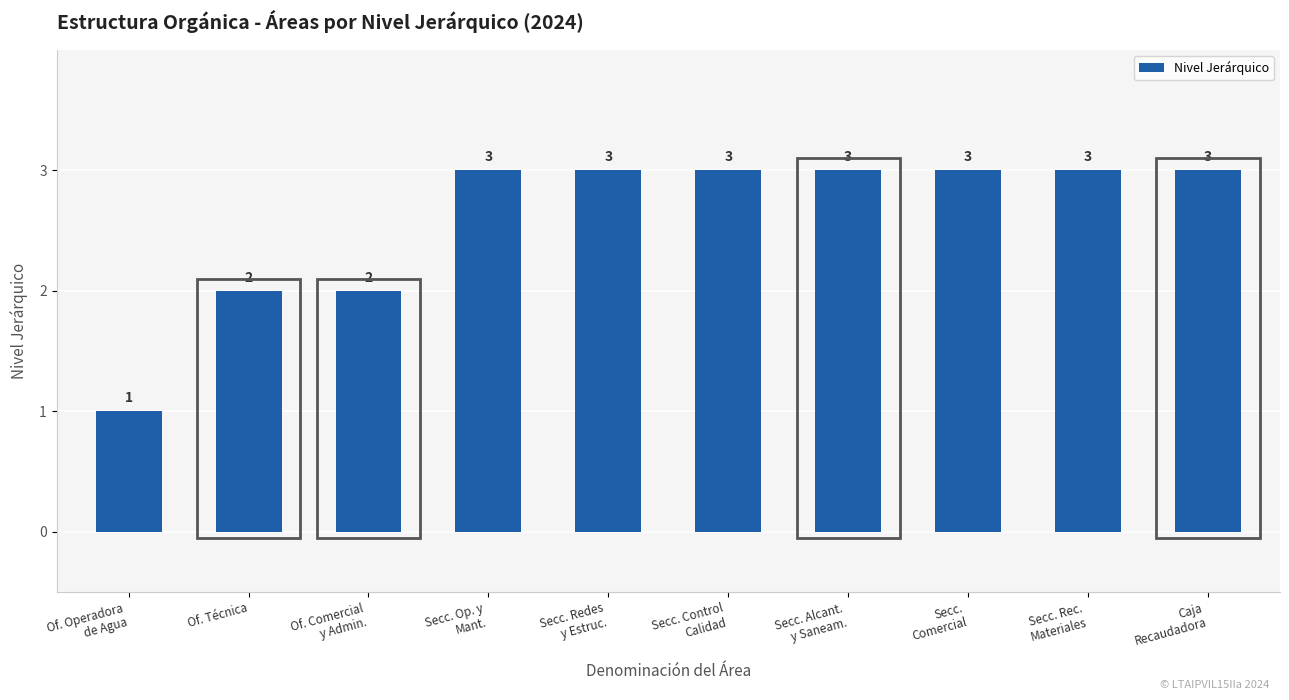

What value does the data have at Of. Operadora
de Agua?

1